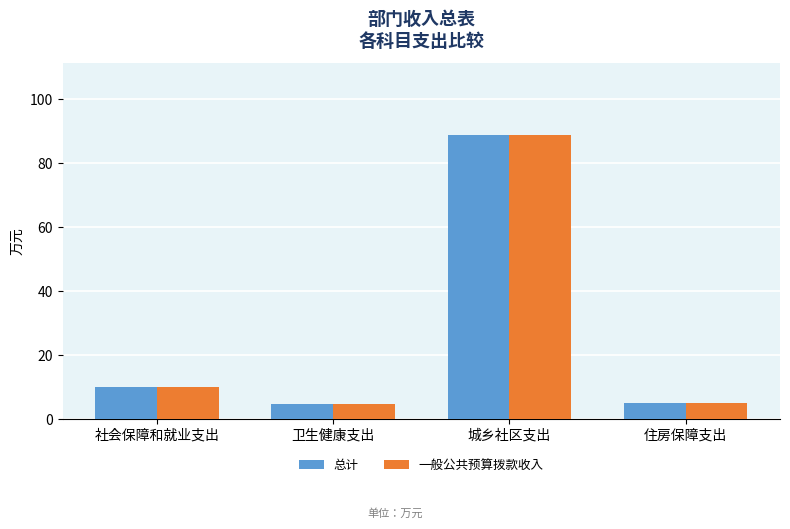

Which label corresponds to the largest value in the chart?

城乡社区支出